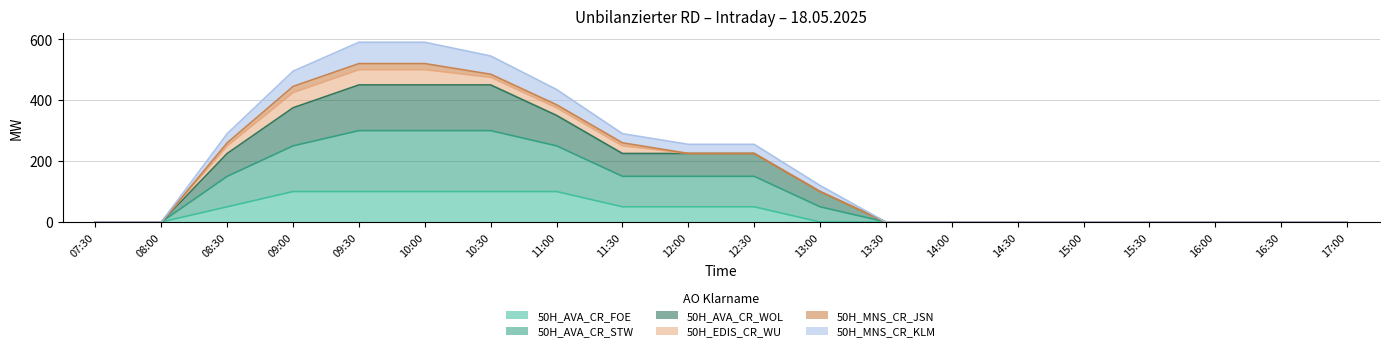

The 50H_AVA_CR_STW series shows 137 at 11:30. True or false?

False